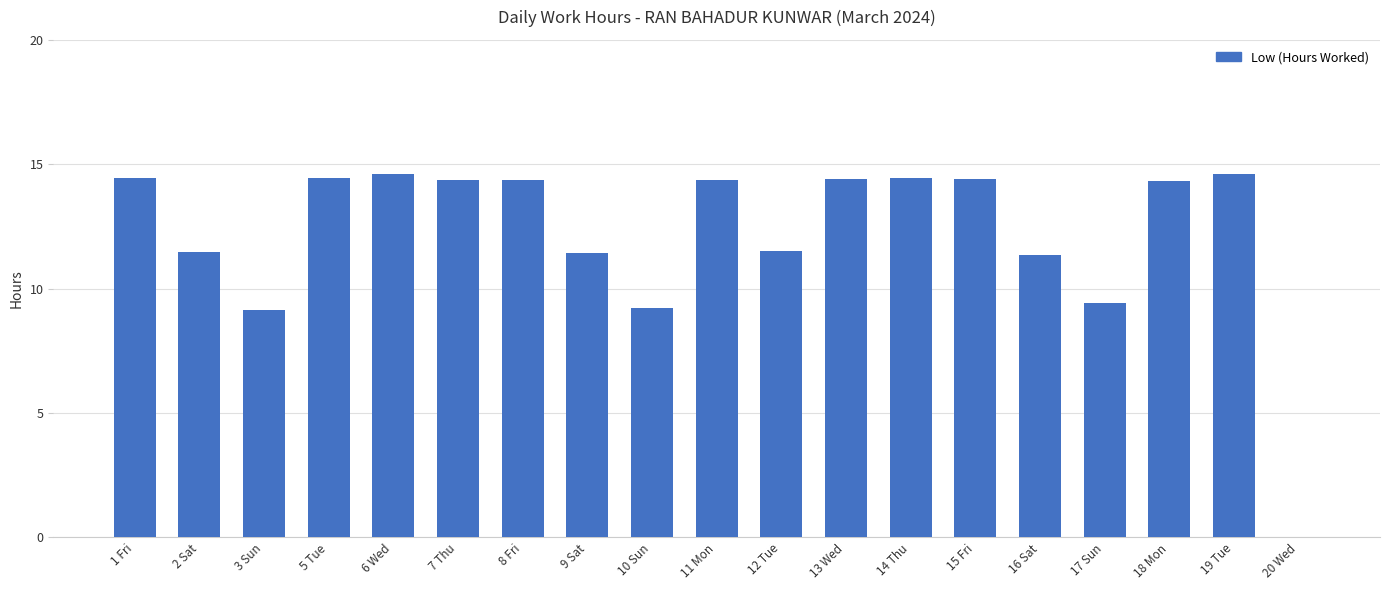

Is it true that the value at 12 Tue is 5.9?

False